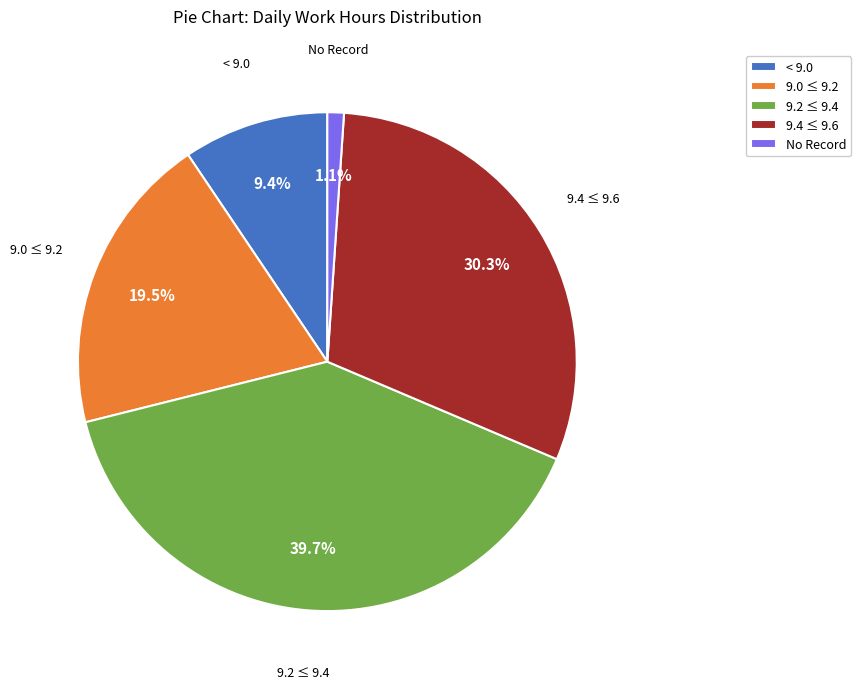

What is the total percentage of 9.2 ≤ 9.4 and No Record?

40.8%